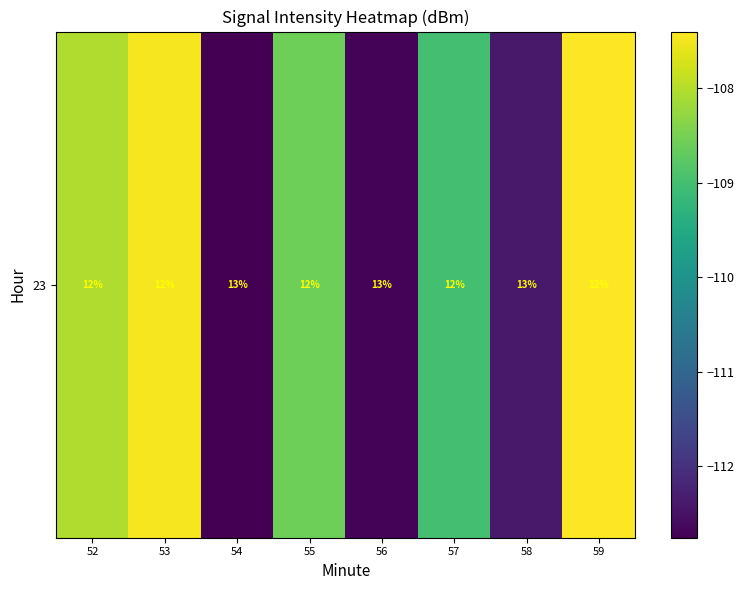

Rank the categories by value from highest to lowest.

59, 53, 52, 55, 57, 58, 56, 54